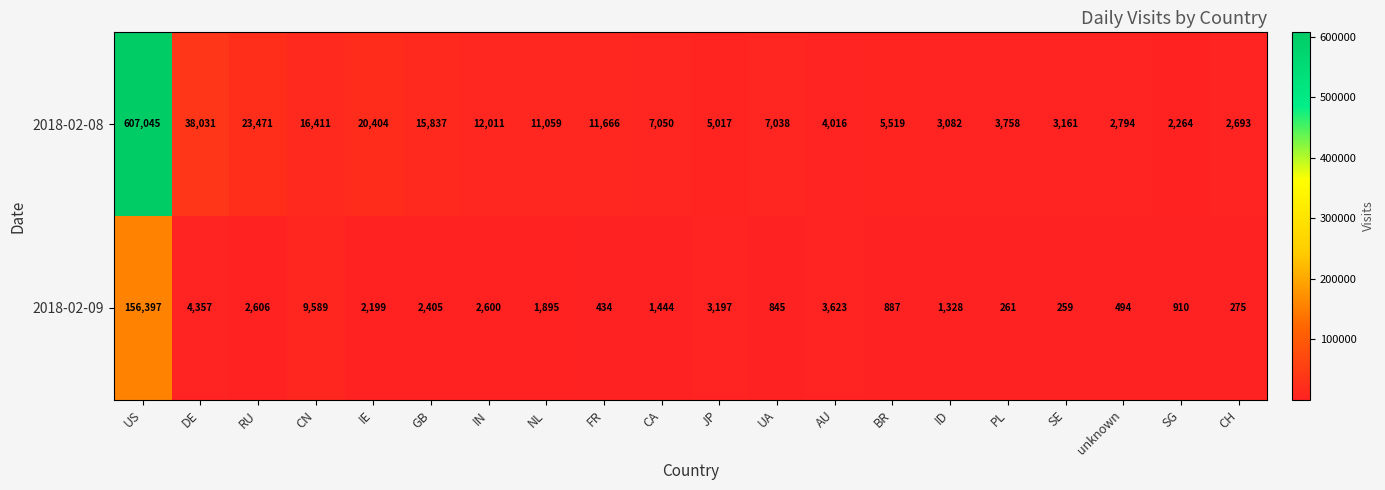

Is it true that 2018-02-09 equals 268 at UA?

False